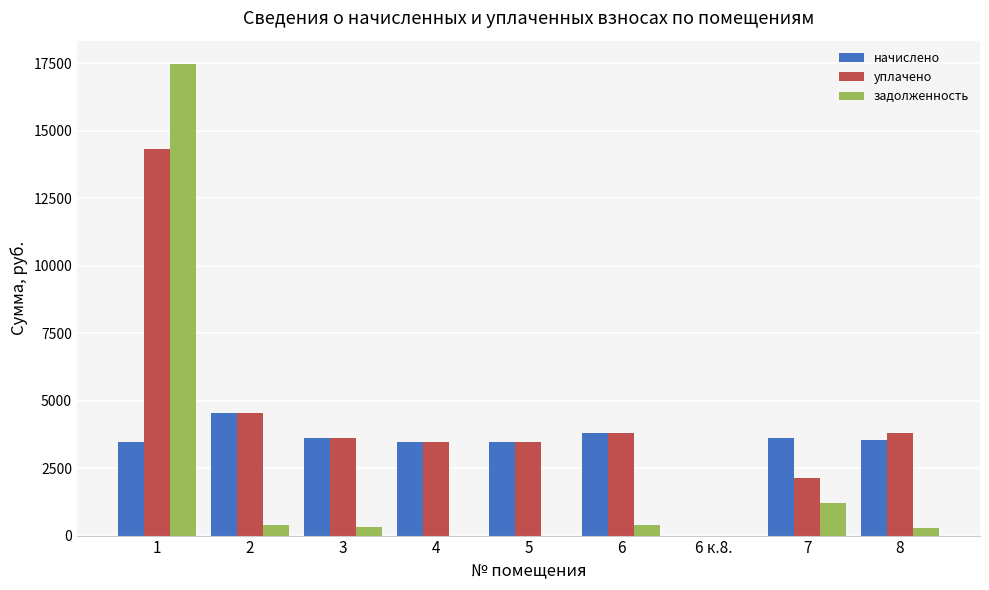

The value of задолженность at 5 is 0.0. True or false?

True